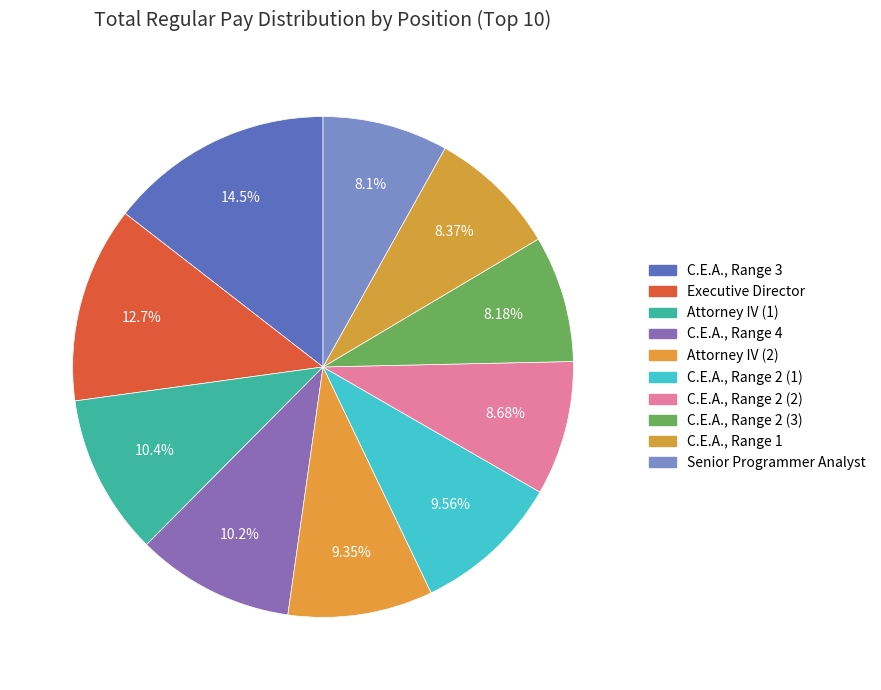

How many segments does this pie chart have?

10